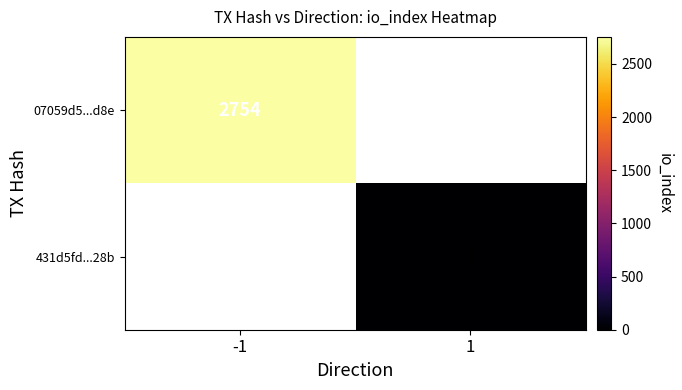

Is it true that 07059d5...d8e equals 3951 at -1?

False